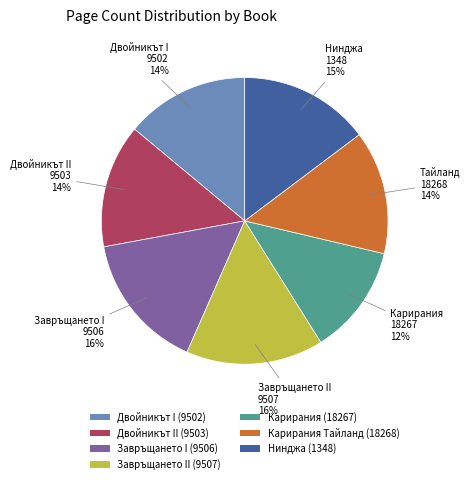

Count the number of slices in the pie.

7